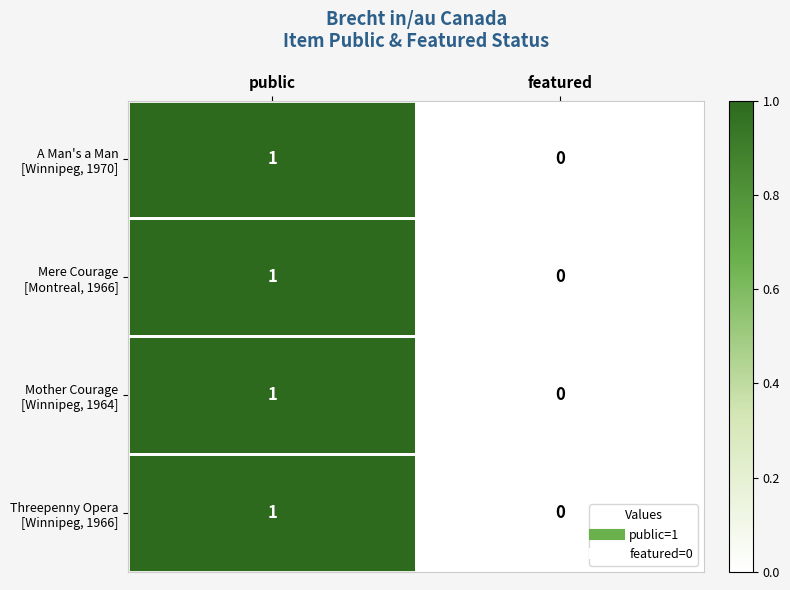

At which category does the chart reach its minimum across all series?

featured